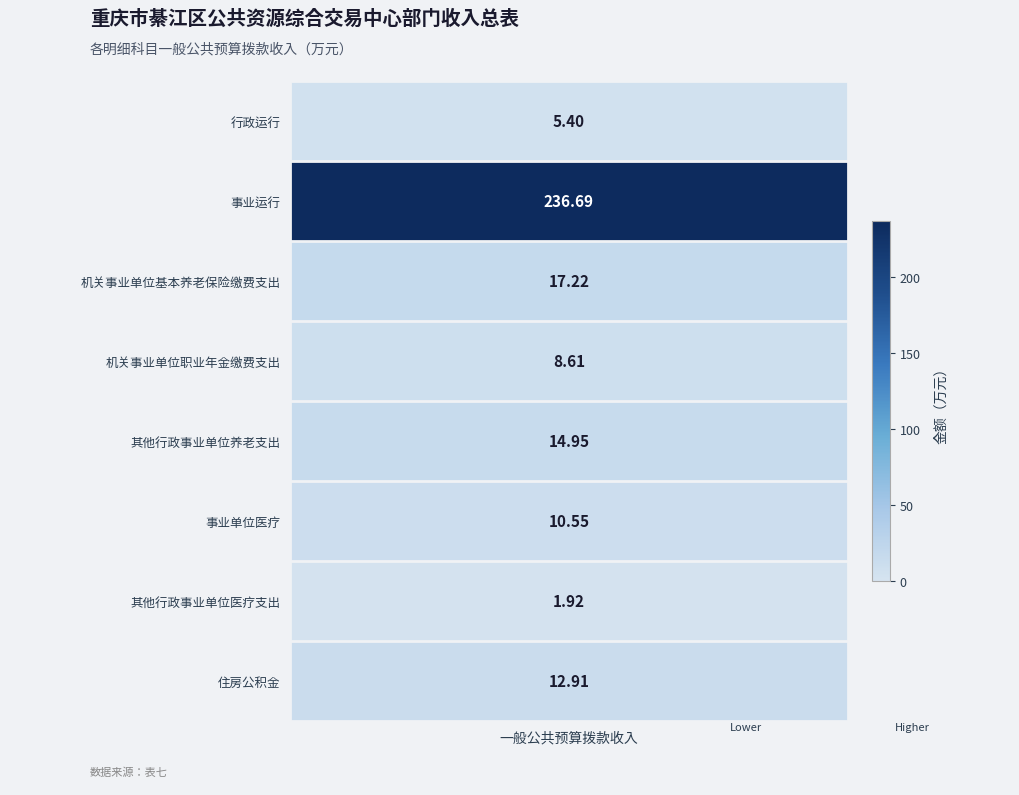

Reading left to right, extract all data points from this chart.

一般公共预算拨款收入: 5.4	236.7	17.2	8.6	14.9	10.6	1.9	12.9
总计: 5.4	236.7	17.2	8.6	14.9	10.6	1.9	12.9